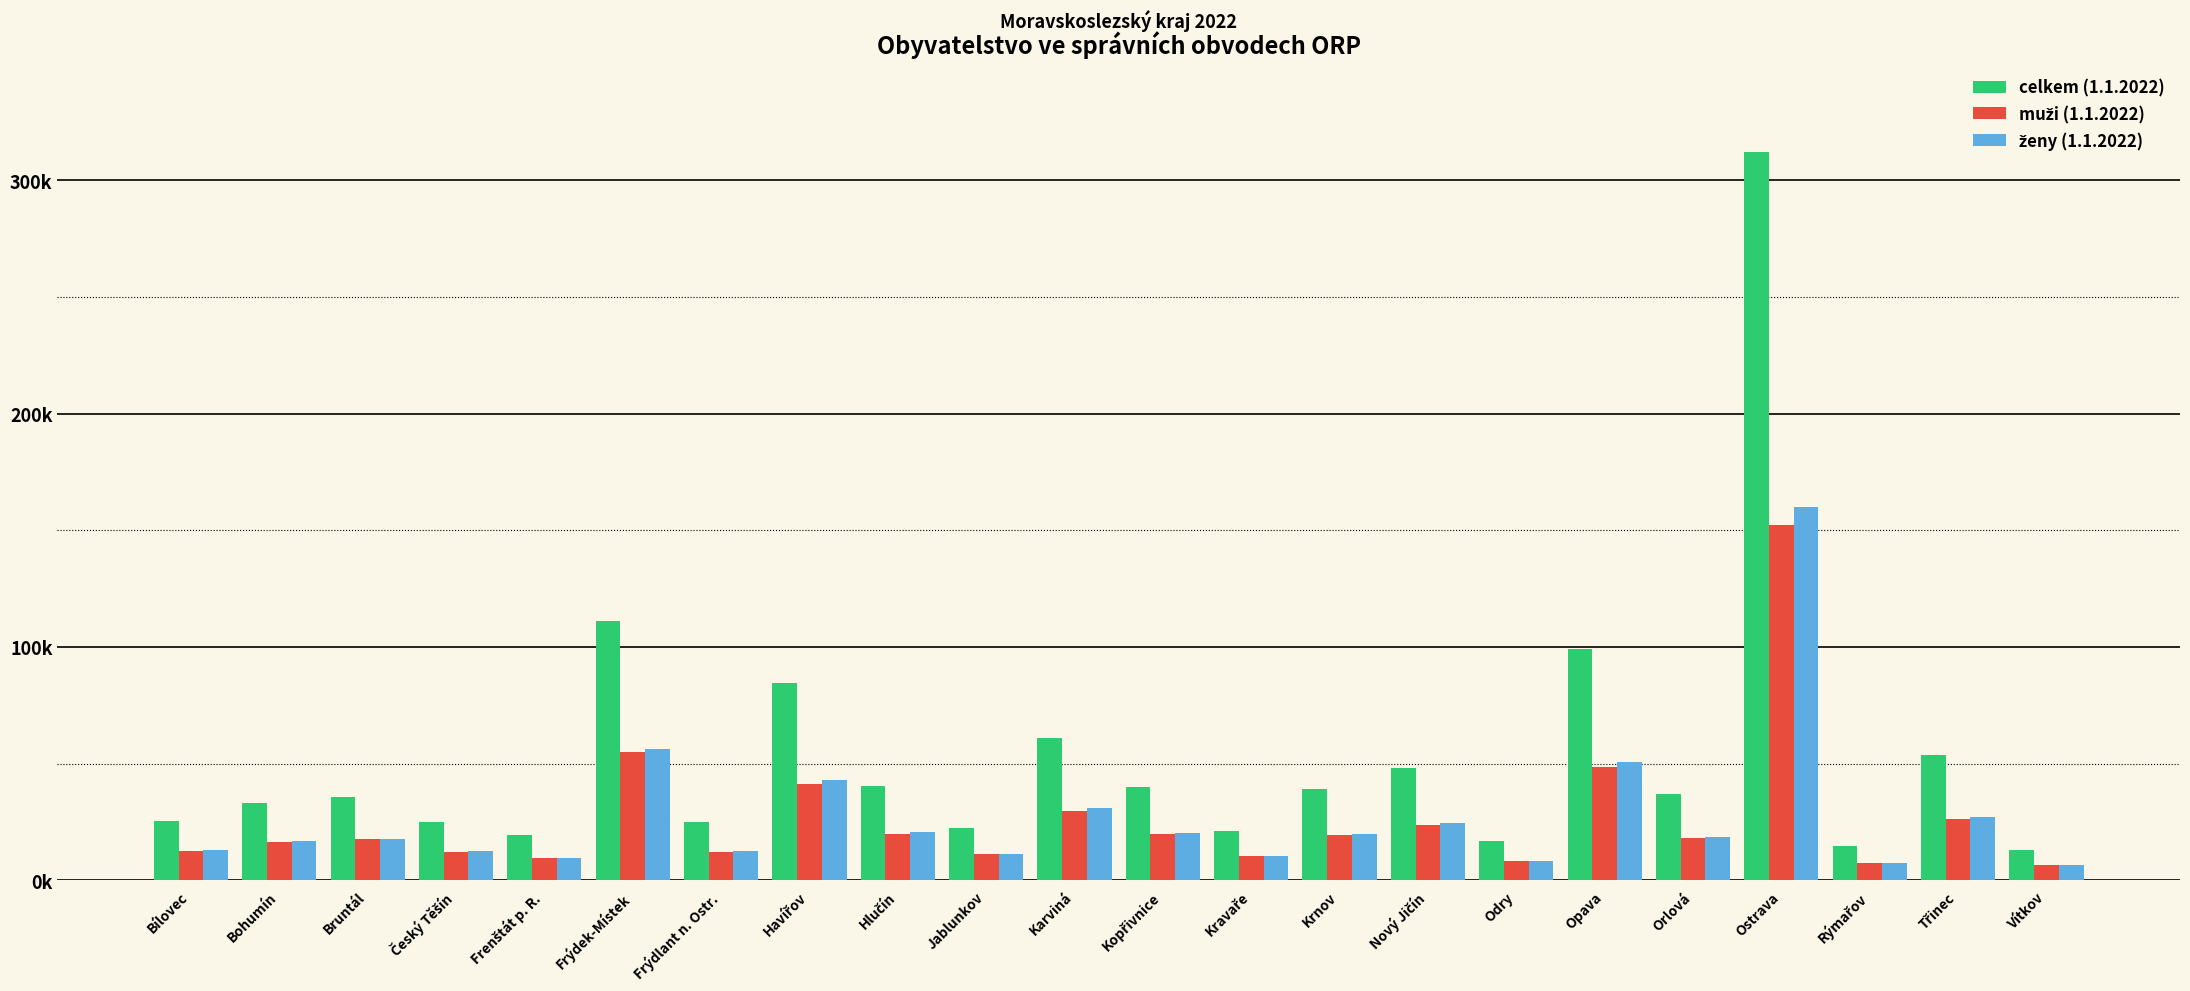

Which series has the widest spread of values?

celkem (1.1.2022)